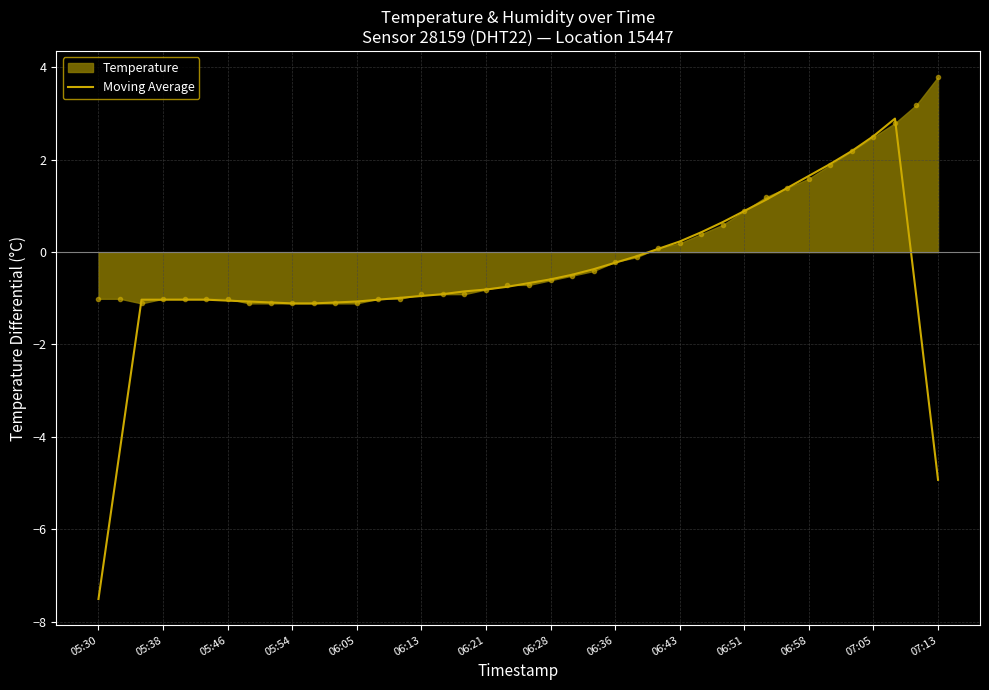

Which series has the widest spread of values?

Moving Average